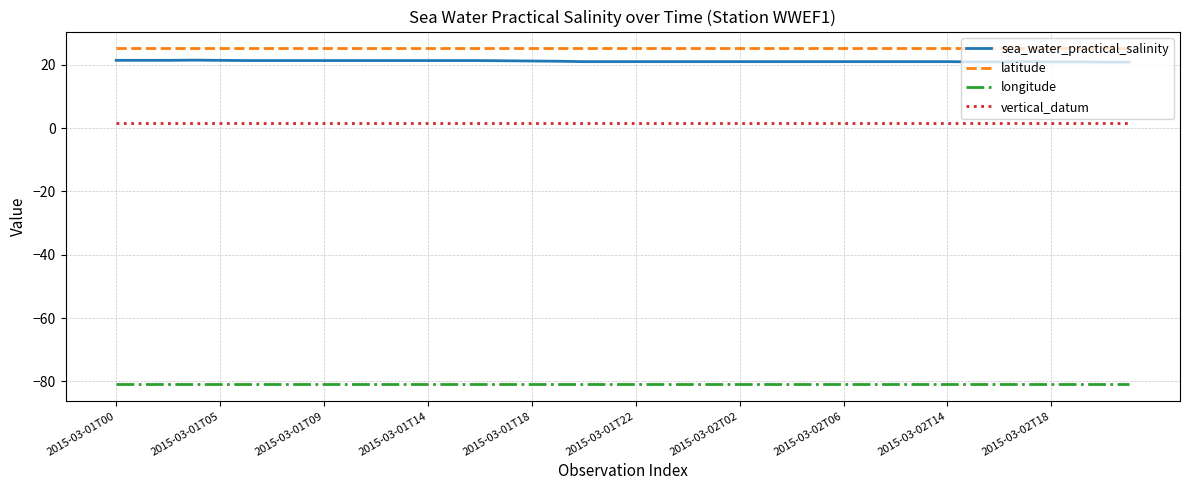

What is the lowest value of the sea_water_practical_salinity series?

20.9